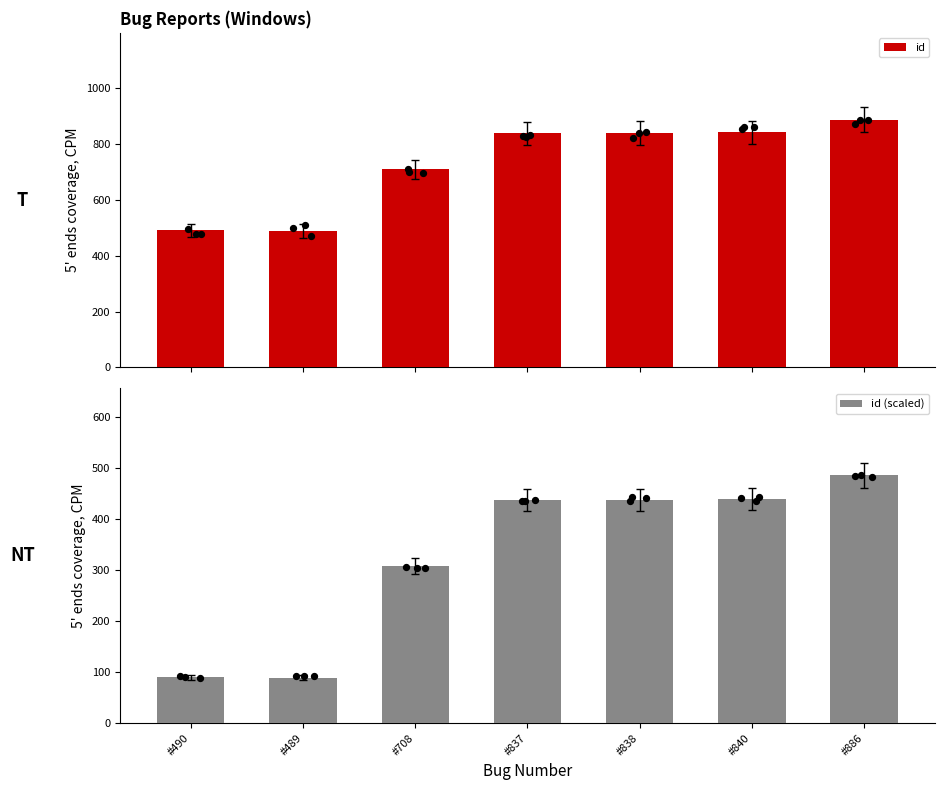

At which category is the sum across all series the highest?

#886